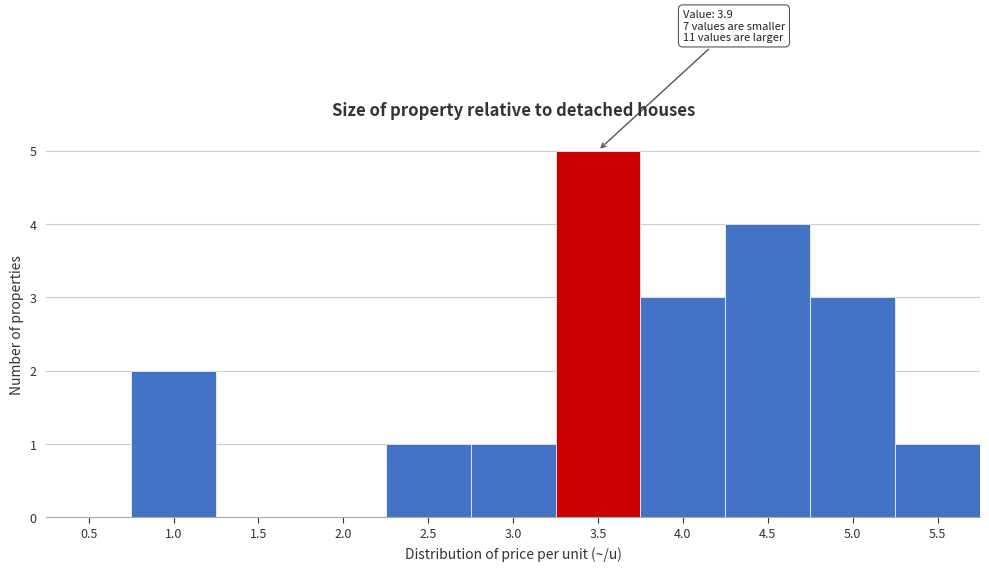

Reading left to right, transcribe all the data shown in this chart.

0.5=0	1.0=2	1.5=0	2.0=0	2.5=1	3.0=1	3.5=5	4.0=3	4.5=4	5.0=3	5.5=1